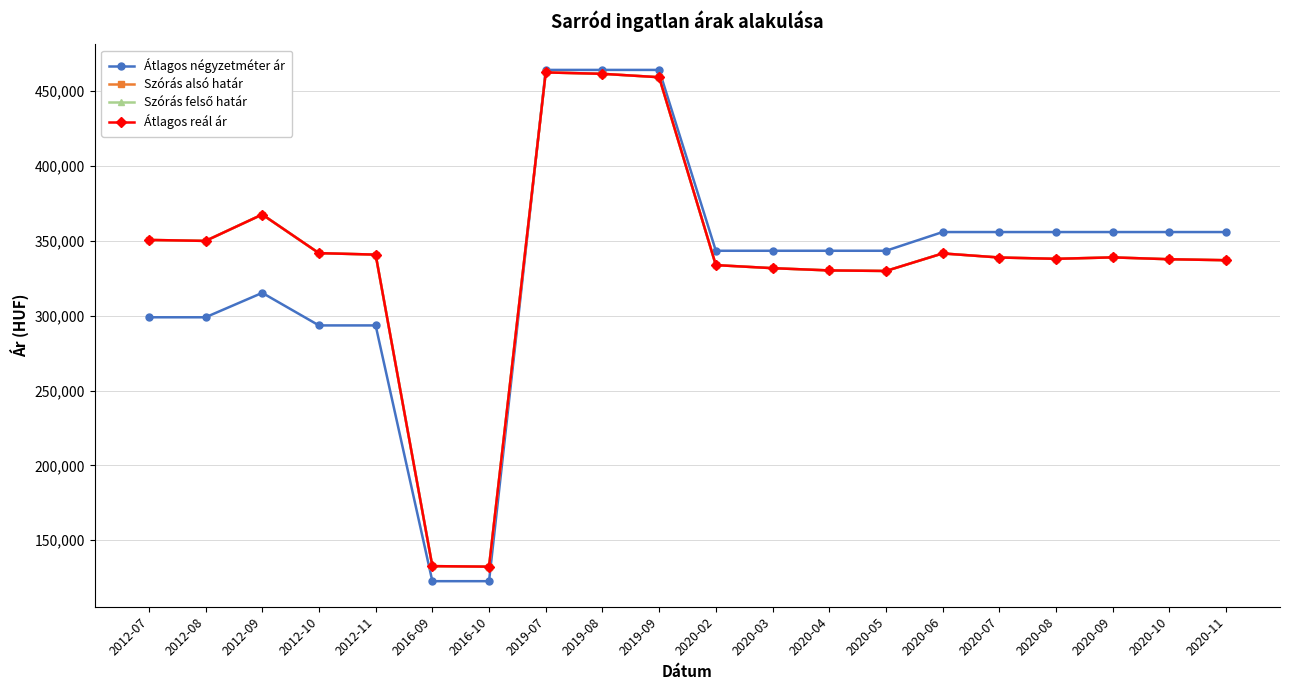

The Átlagos négyzetméter ár series shows 536462 at 2020-07. True or false?

False